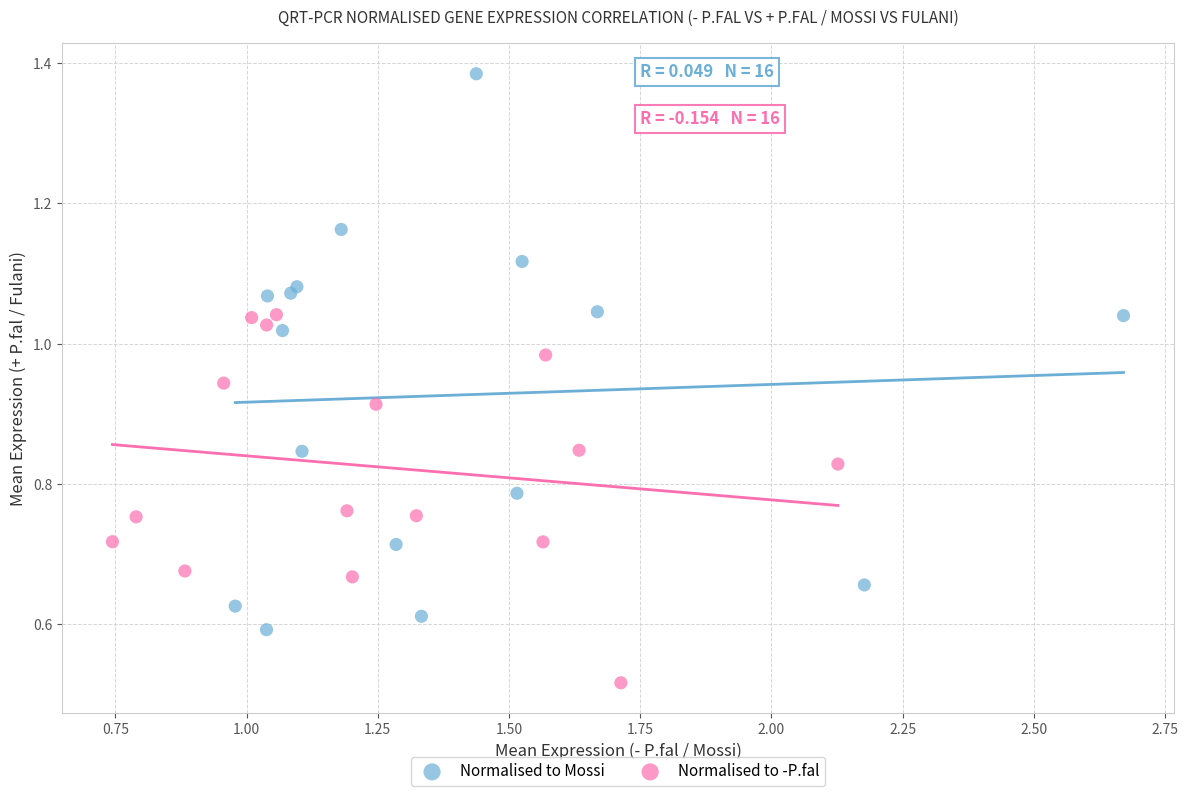

Which series reaches the minimum Y coordinate?

Normalised to -P.fal